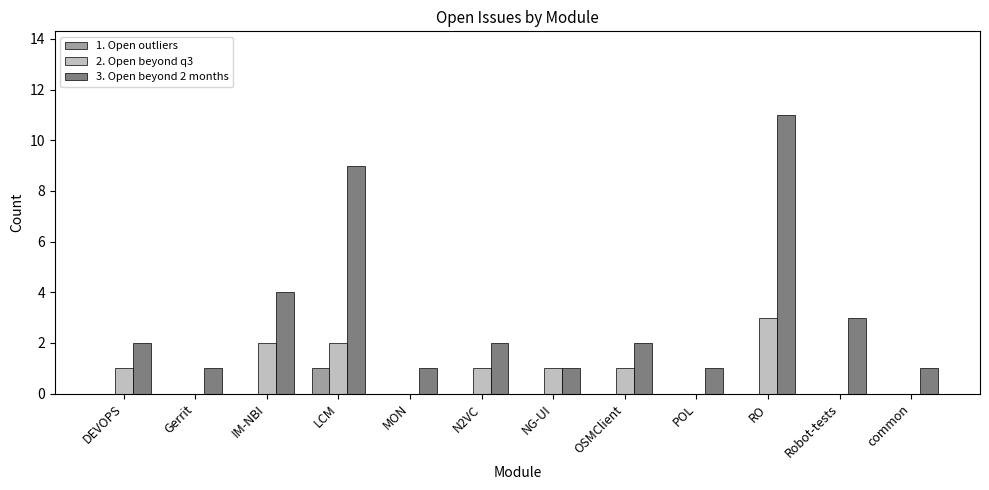

Is the value of 3. Open beyond 2 months at RO greater than the value of 2. Open beyond q3 at Gerrit?

Yes